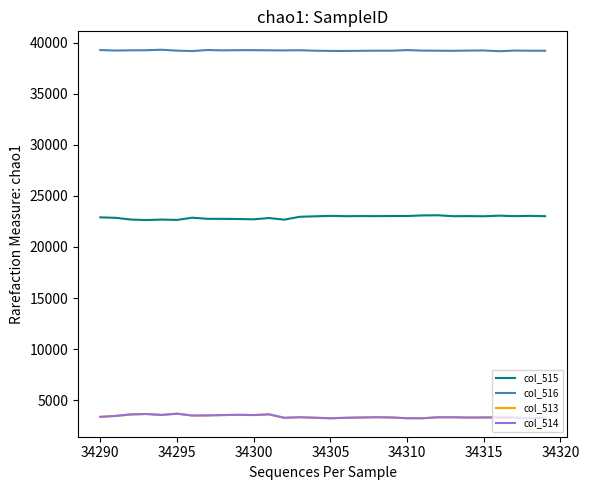

Which series has the largest total across all categories?

col_516